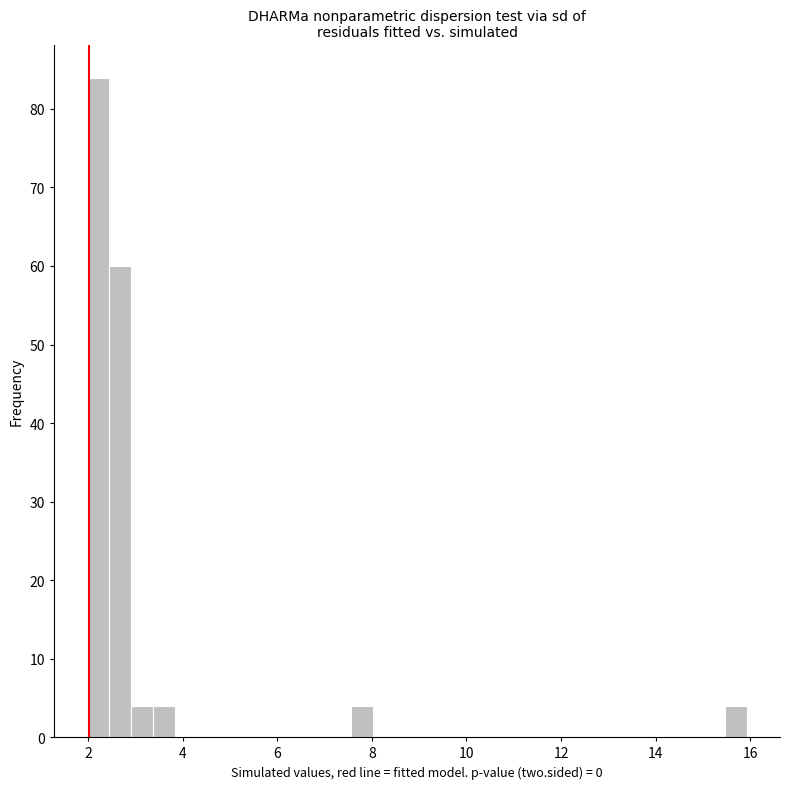

Read against the x-axis, roughly where is the centre of the tallest bar?

2.2